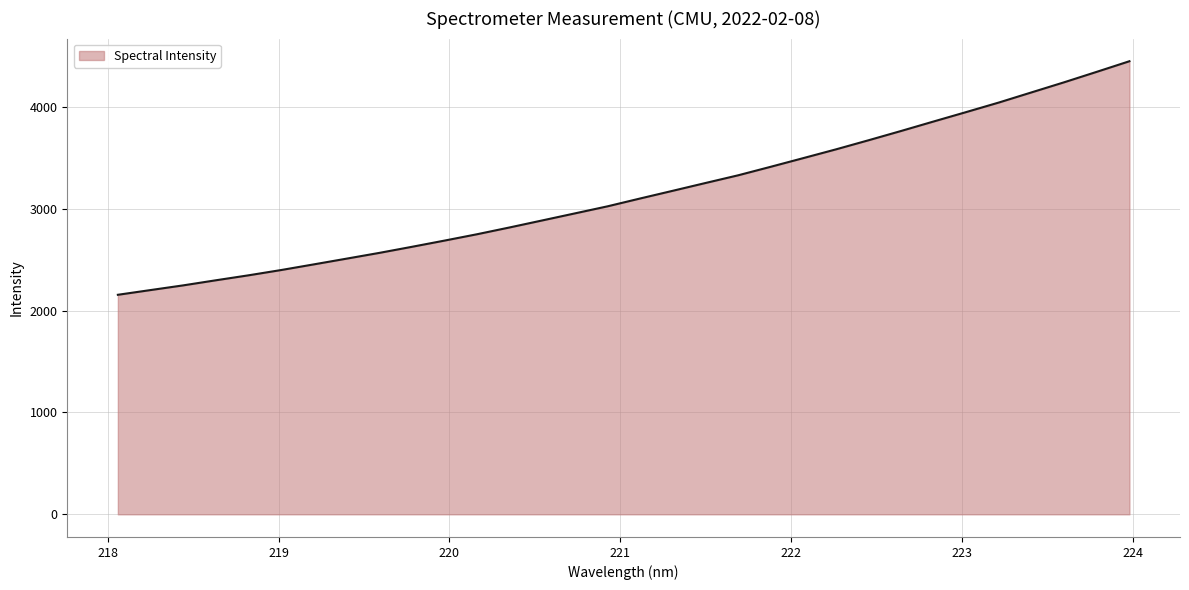

How many lines are shown in the chart?

1